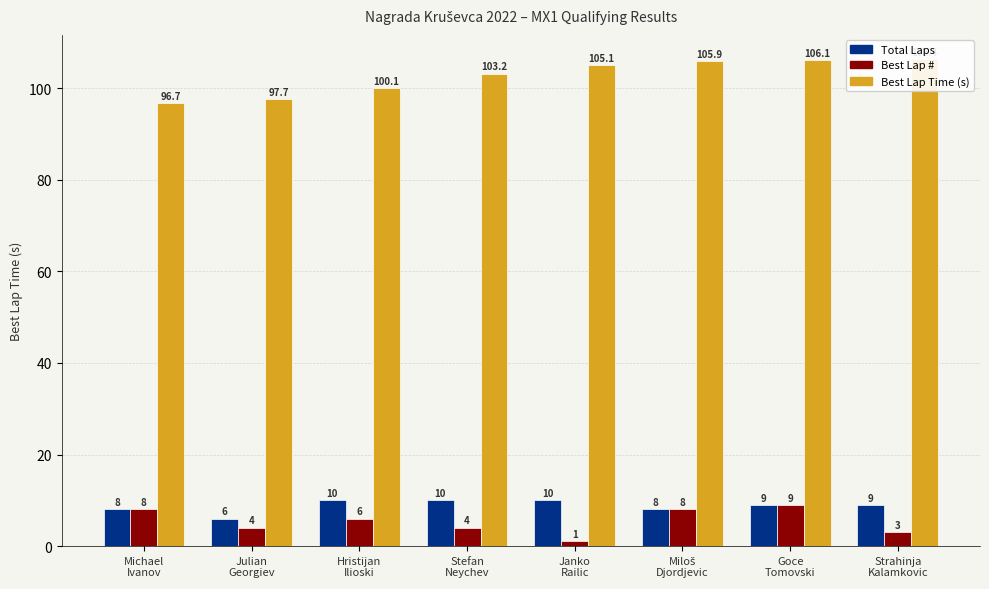

Rank the series by their maximum value, from lowest to highest.

Best Lap #, Total Laps, Best Lap Time (s)